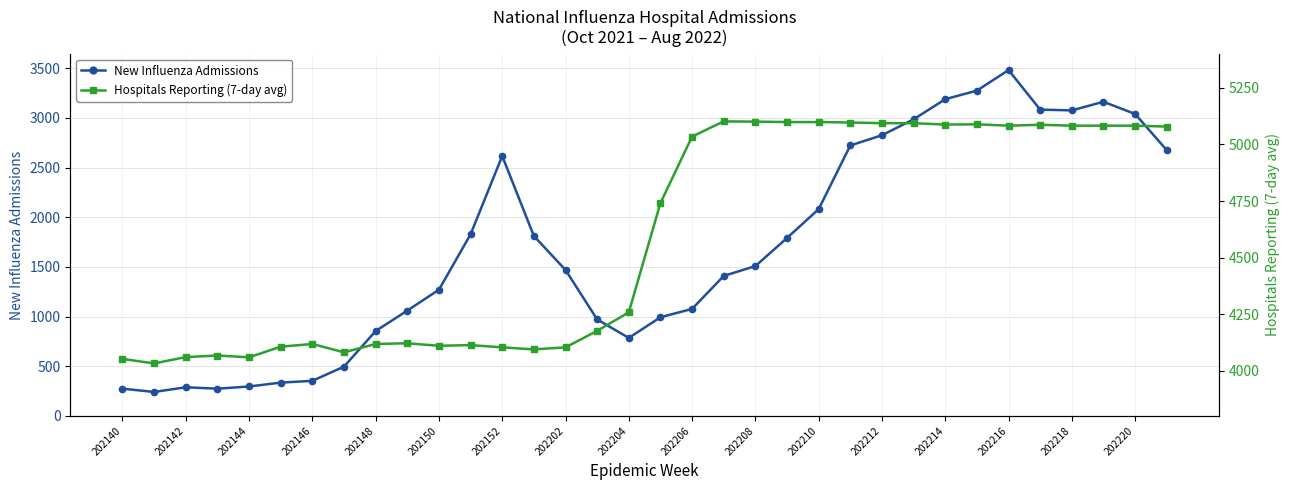

True or false: New Influenza Admissions has more than 0 points higher than both neighbors.

True